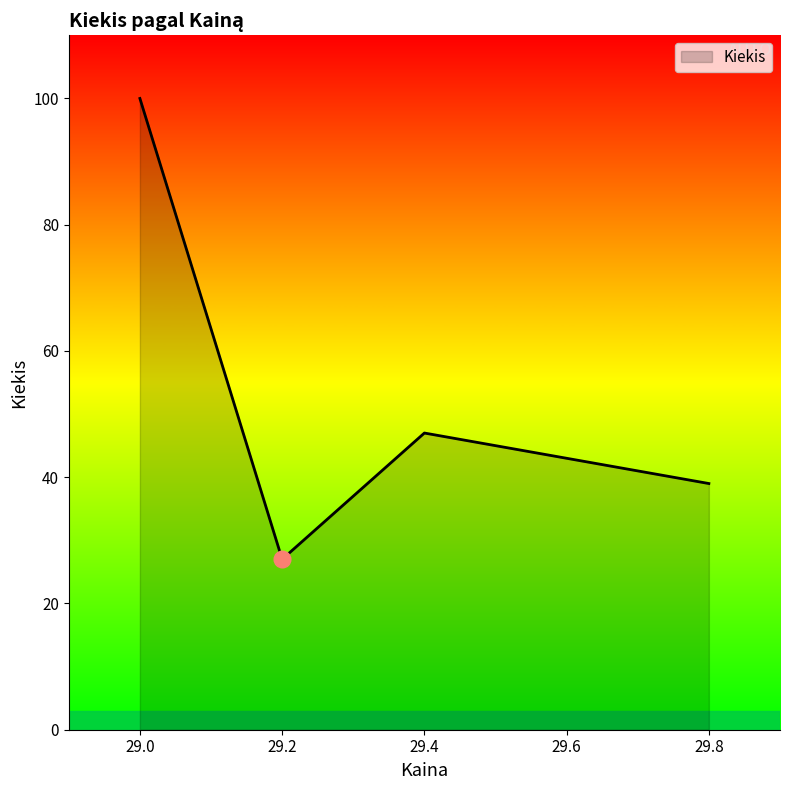

What is the difference between the maximum and minimum values?

73